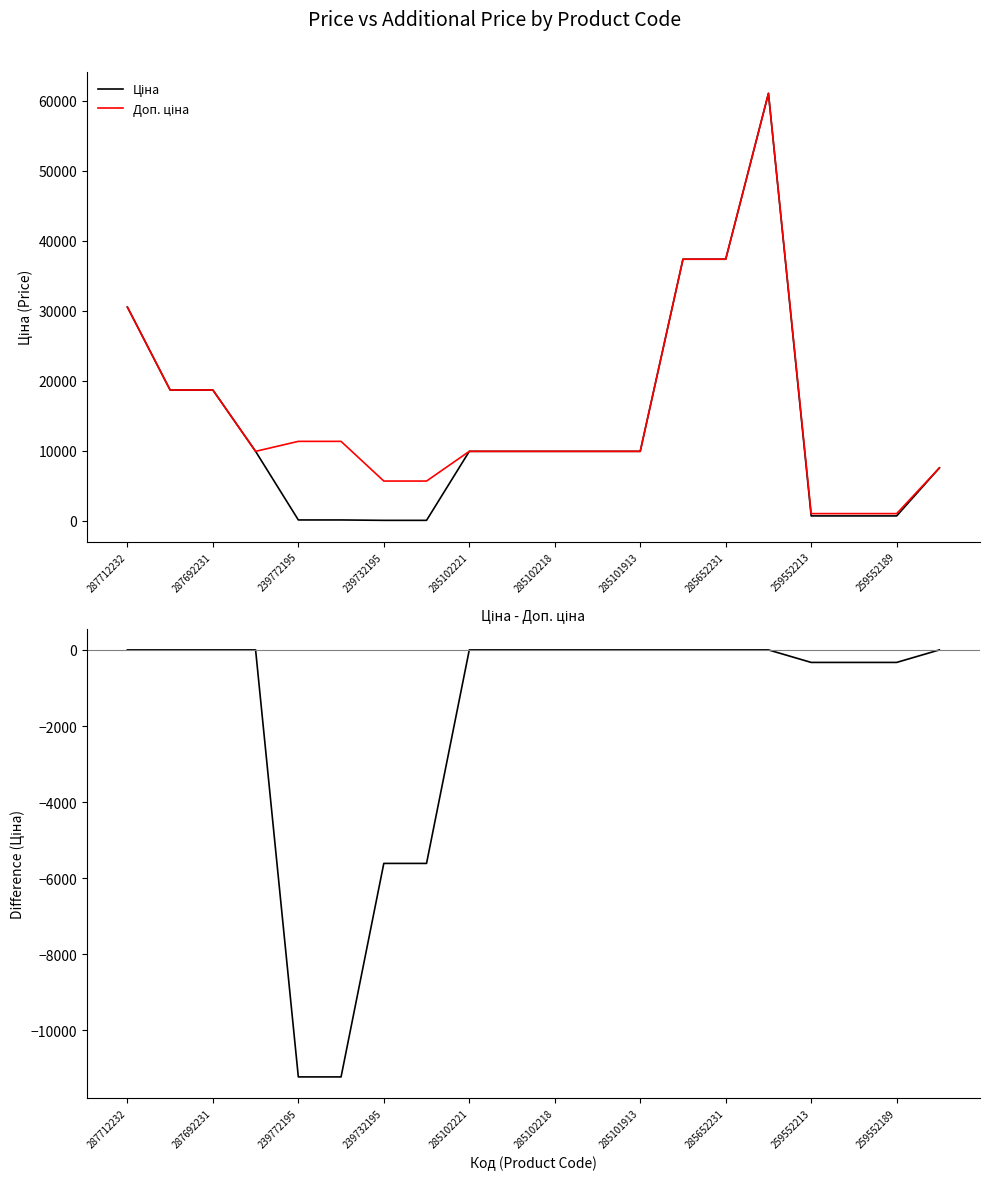

At how many categories does at least one series exceed 50718?

1